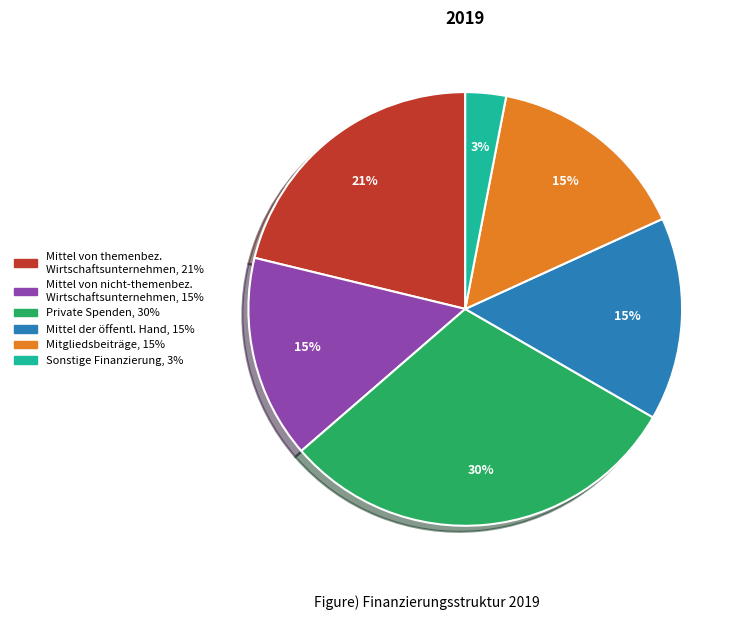

Does any single category account for the majority?

No